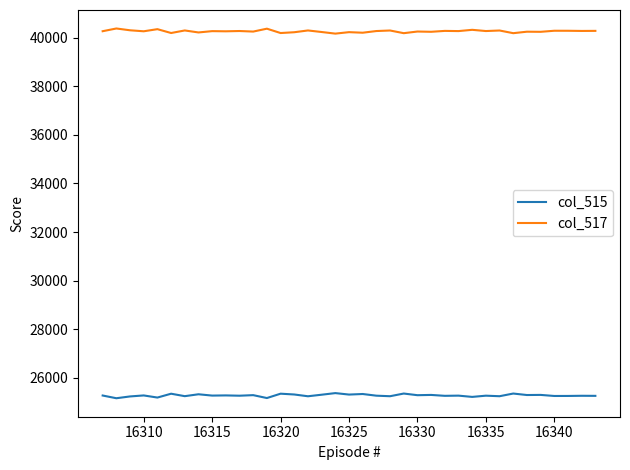

List the series in order of their peak value, highest first.

col_517, col_515